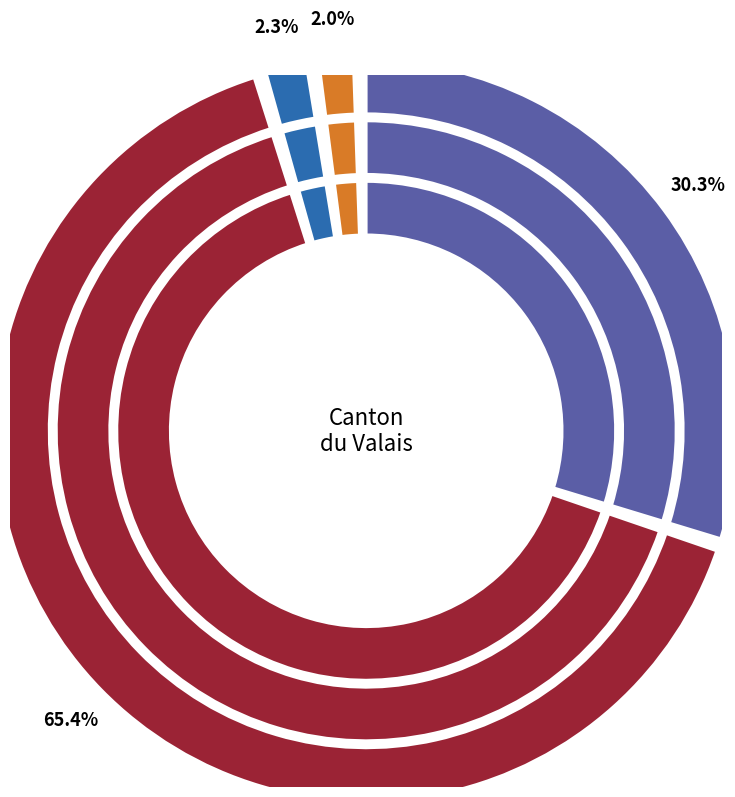

Rank the series at Anniviers from highest to lowest value.

Bulletins entrés, Bulletins valables, Bulletins nuls, Bulletins blancs